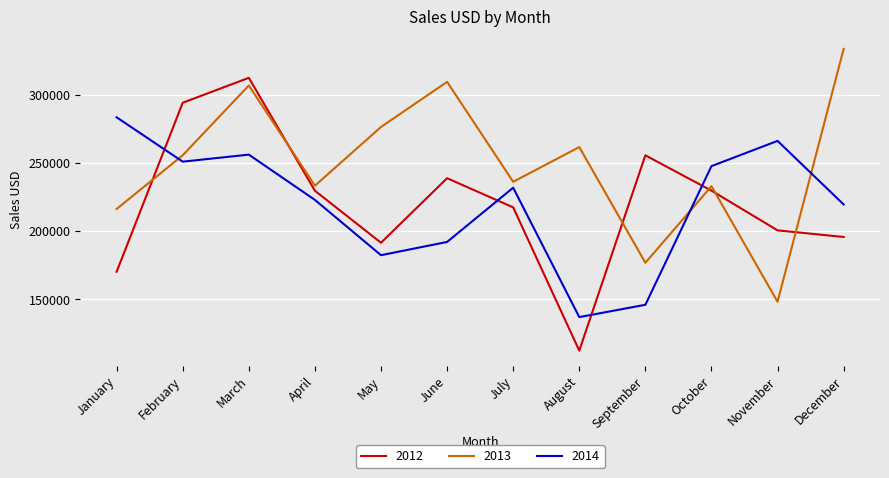

At how many categories does at least one series exceed 197337?

12